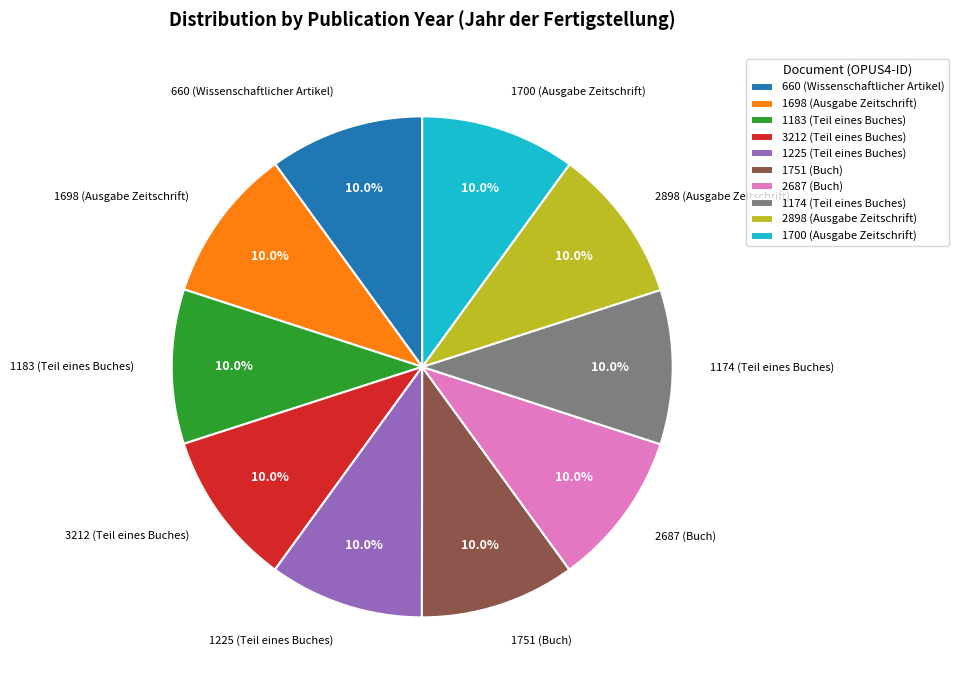

Do 1183 (Teil eines Buches) and 2898 (Ausgabe Zeitschrift) together represent more than half of the pie?

No